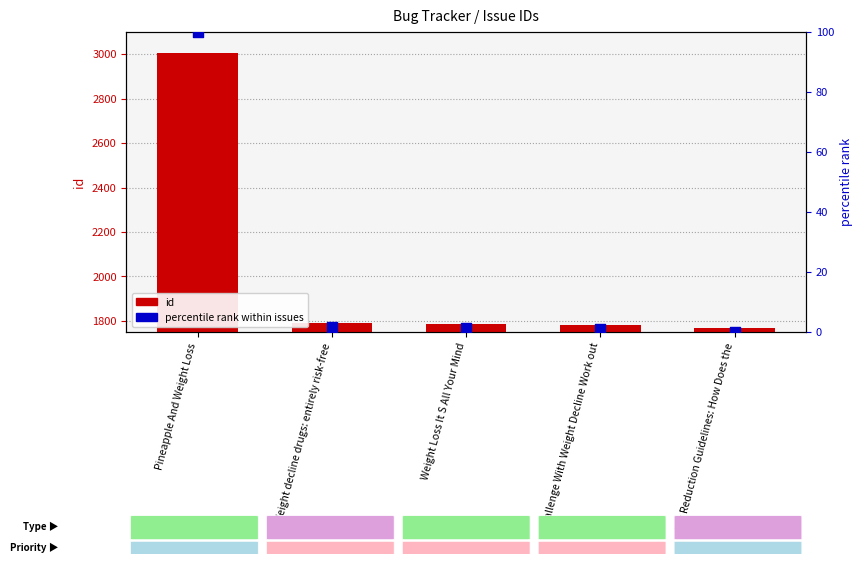

Is the value of percentile rank within issues at Weight decline drugs: entirely risk-free greater than the value of id (issue number) at Pineapple And Weight Loss?

No